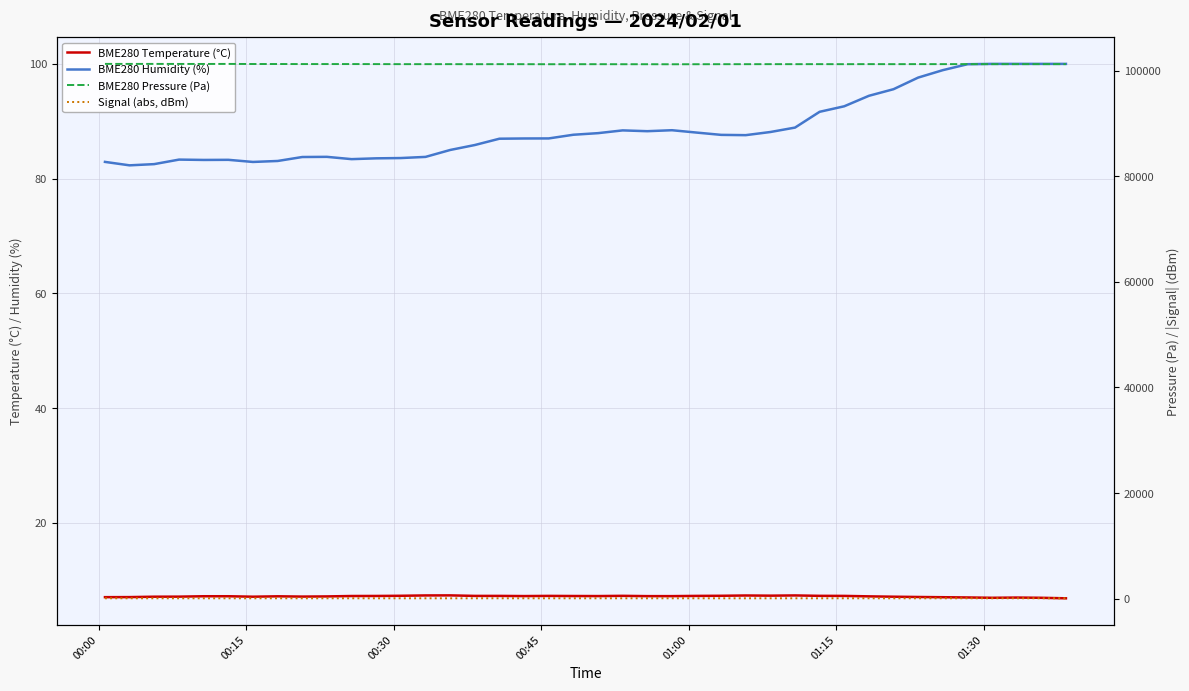

What is the value of the BME280 Pressure (Pa) point at the 27th from the left?

101214.0